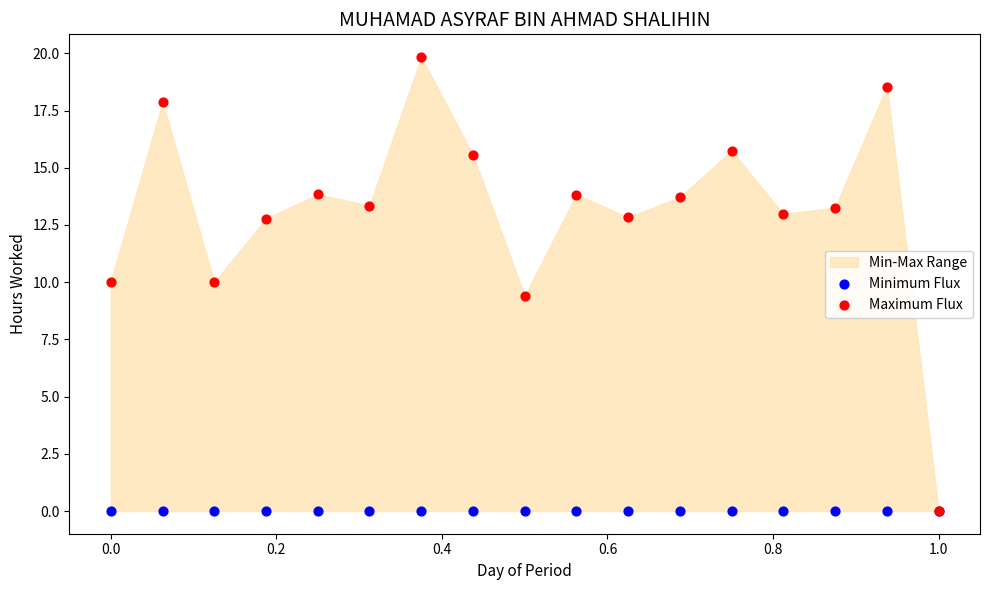

In the Maximum Flux series, what Y value is closest to 9?

9.4